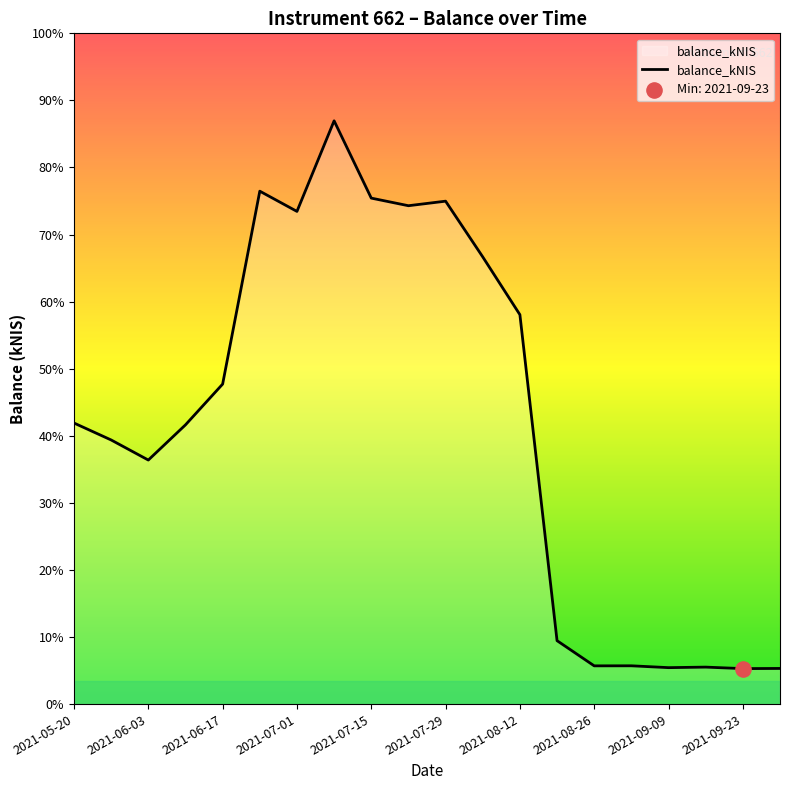

Does the chart have visible grid lines?

No